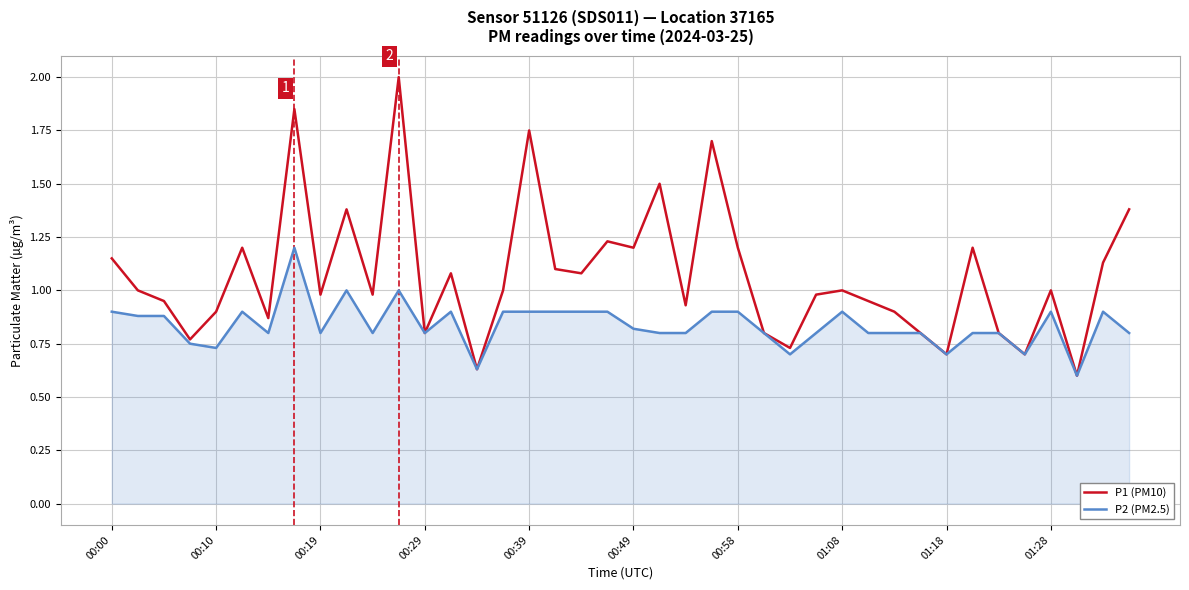

Rank the series by their maximum value, from lowest to highest.

P2 (PM2.5), P1 (PM10)